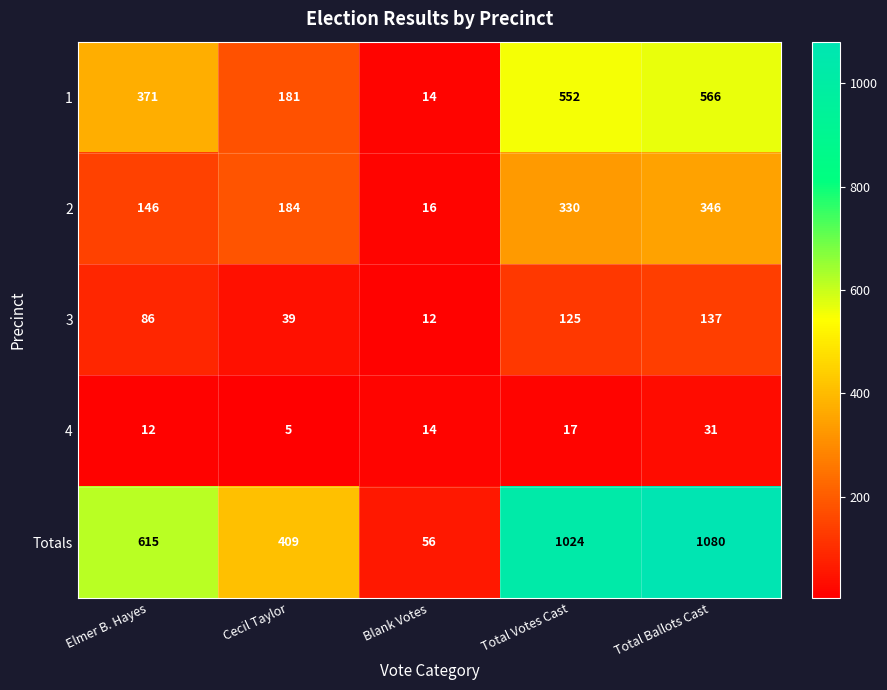

Reading left to right, what are all the values shown in this chart?

1: Elmer B. Hayes=371	Cecil Taylor=181	Blank Votes=14	Total Votes Cast=552	Total Ballots Cast=566
2: Elmer B. Hayes=146	Cecil Taylor=184	Blank Votes=16	Total Votes Cast=330	Total Ballots Cast=346
3: Elmer B. Hayes=86	Cecil Taylor=39	Blank Votes=12	Total Votes Cast=125	Total Ballots Cast=137
4: Elmer B. Hayes=12	Cecil Taylor=5	Blank Votes=14	Total Votes Cast=17	Total Ballots Cast=31
Totals: Elmer B. Hayes=615	Cecil Taylor=409	Blank Votes=56	Total Votes Cast=1024	Total Ballots Cast=1080